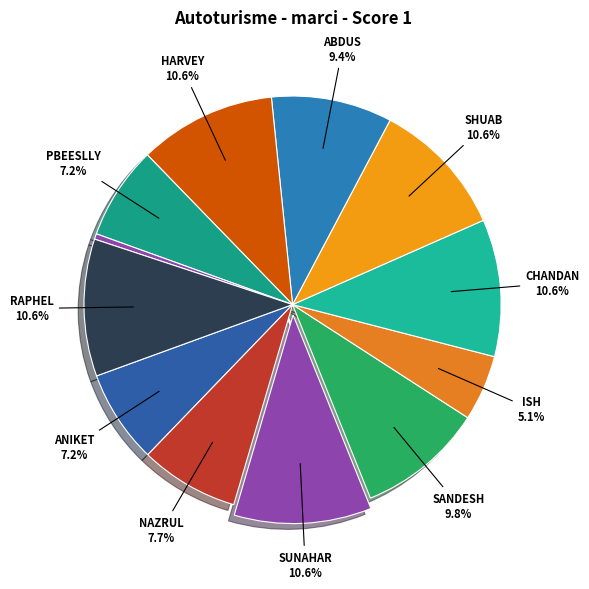

Is there a majority slice in this chart?

No